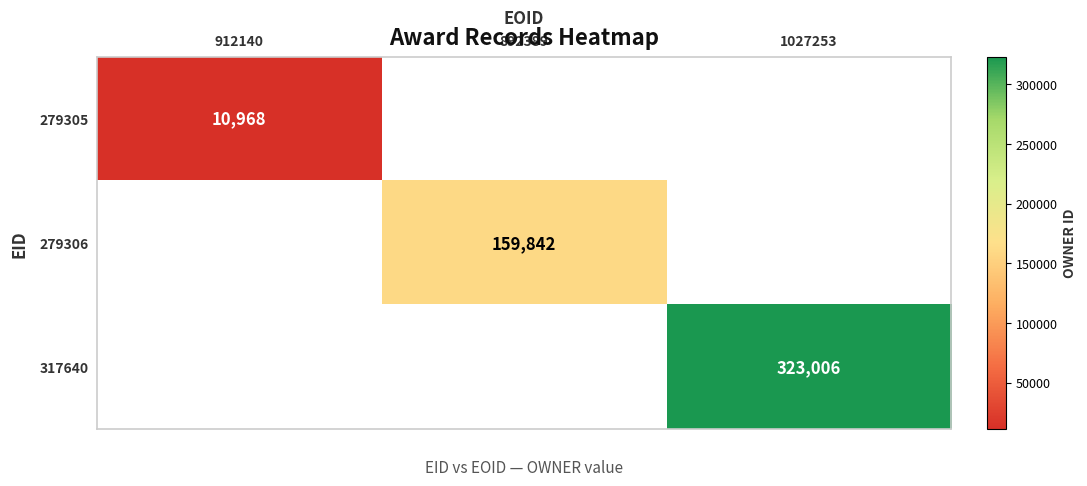

Is it true that 279305 equals 10968 at 912140?

True